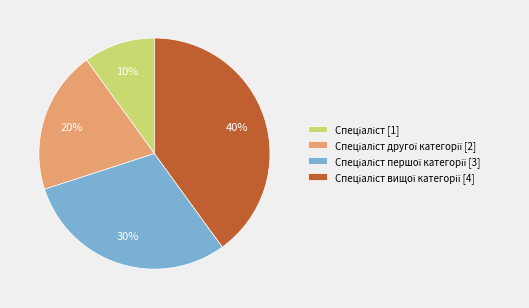

Is there a majority slice in this chart?

No